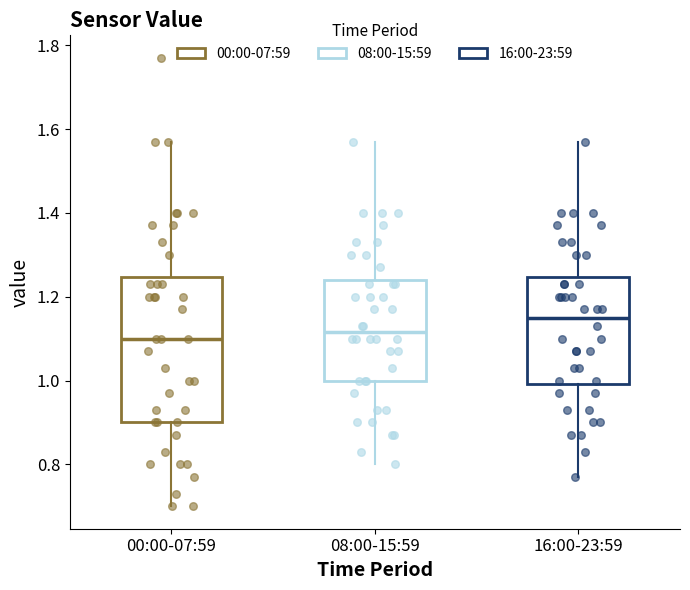

Reading left to right, read every box against the y-axis: the position of its median line, the range the box covers, and the ends of its whiskers. The values are not printed on the chart, so give them approximately, as read against the axis.

00:00-07:59: median 1.10, box 0.90 to 1.24, whiskers 0.70 to 1.58
08:00-15:59: median 1.12, box 1.00 to 1.24, whiskers 0.80 to 1.58
16:00-23:59: median 1.16, box 1.00 to 1.24, whiskers 0.78 to 1.58